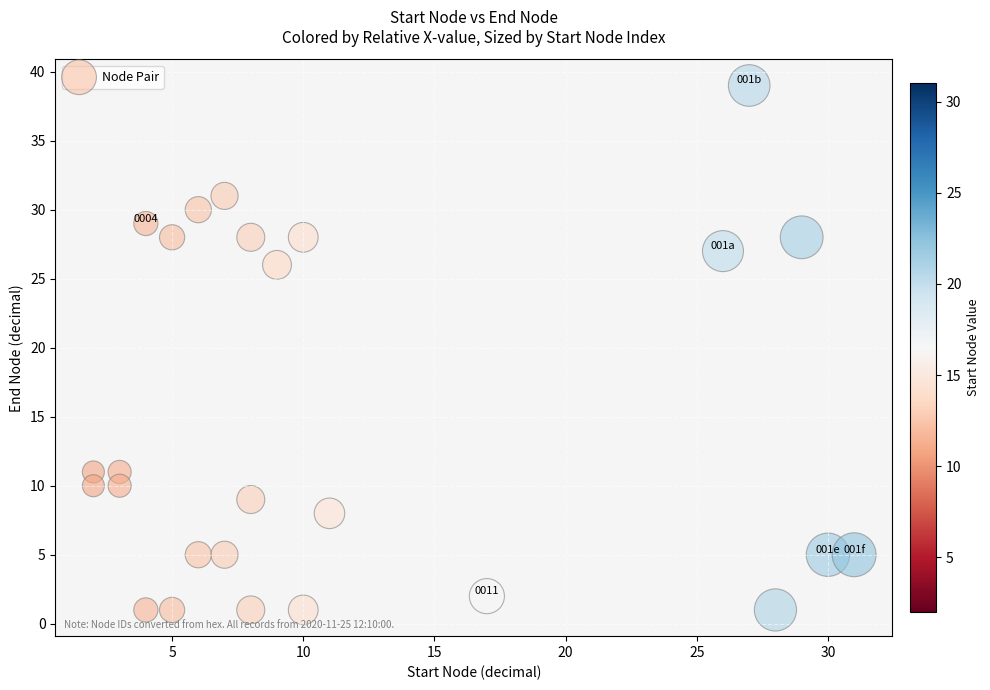

What is the range of X values (max minus min)?

29